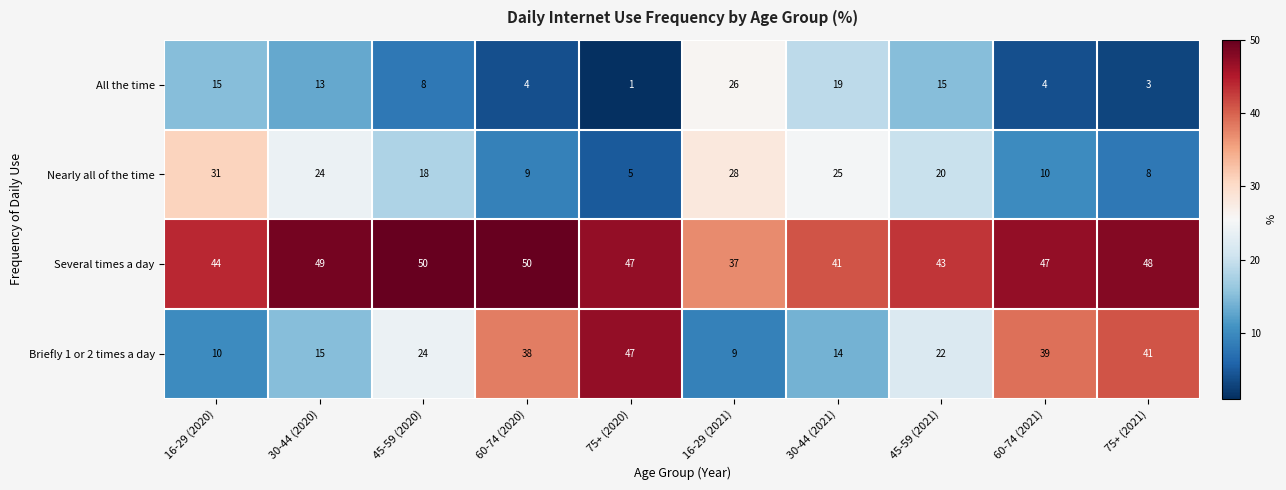

Which series has the largest total across all categories?

Several times a day